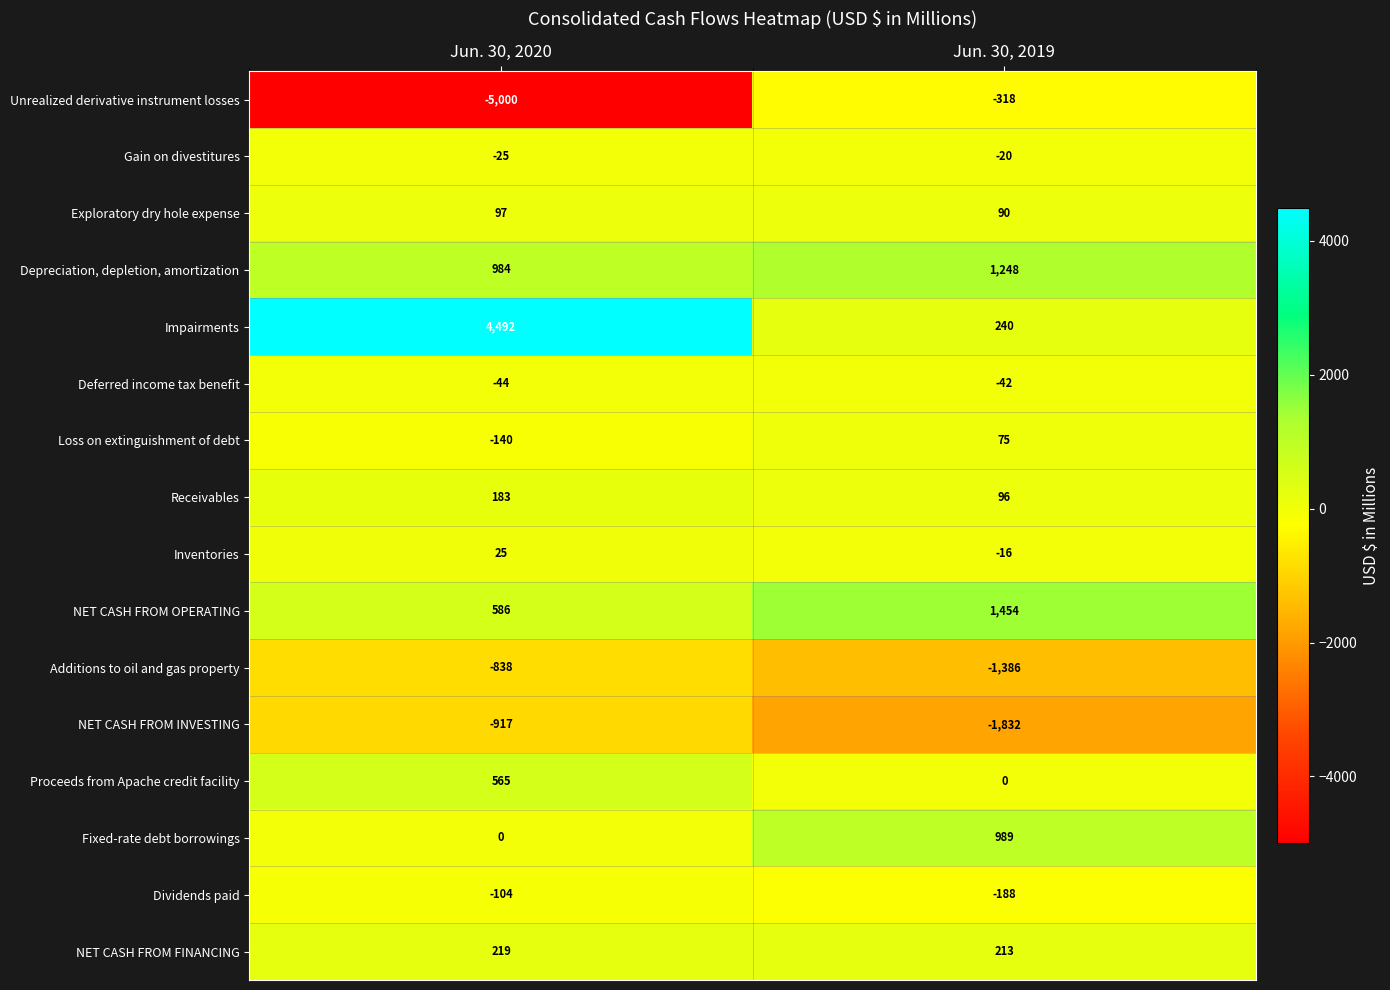

At which label is Unrealized derivative instrument losses closest to -2659?

Jun. 30, 2020